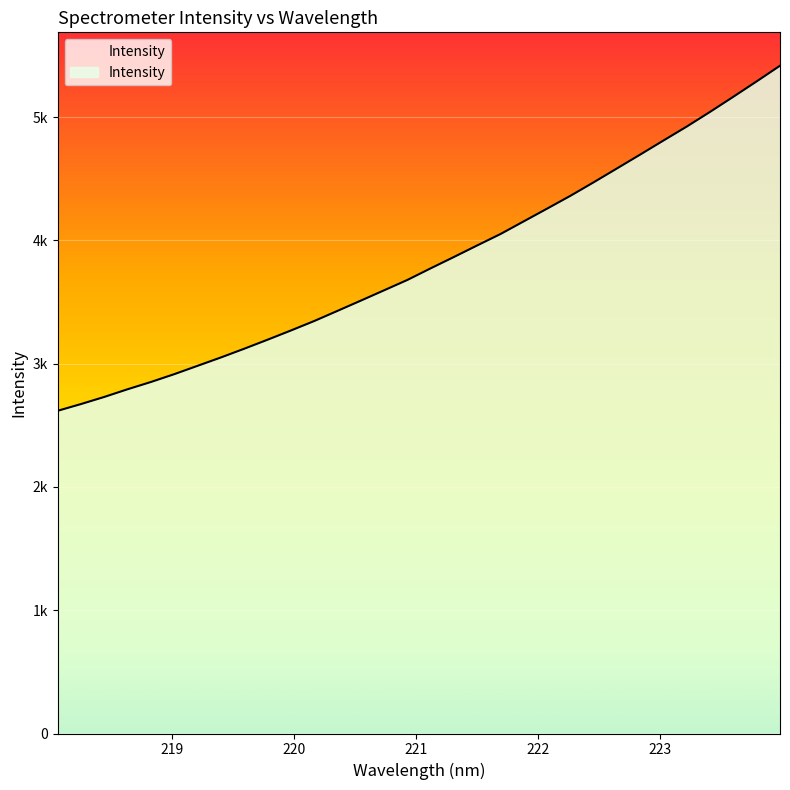

Is this an area chart (filled region under the line)?

Yes